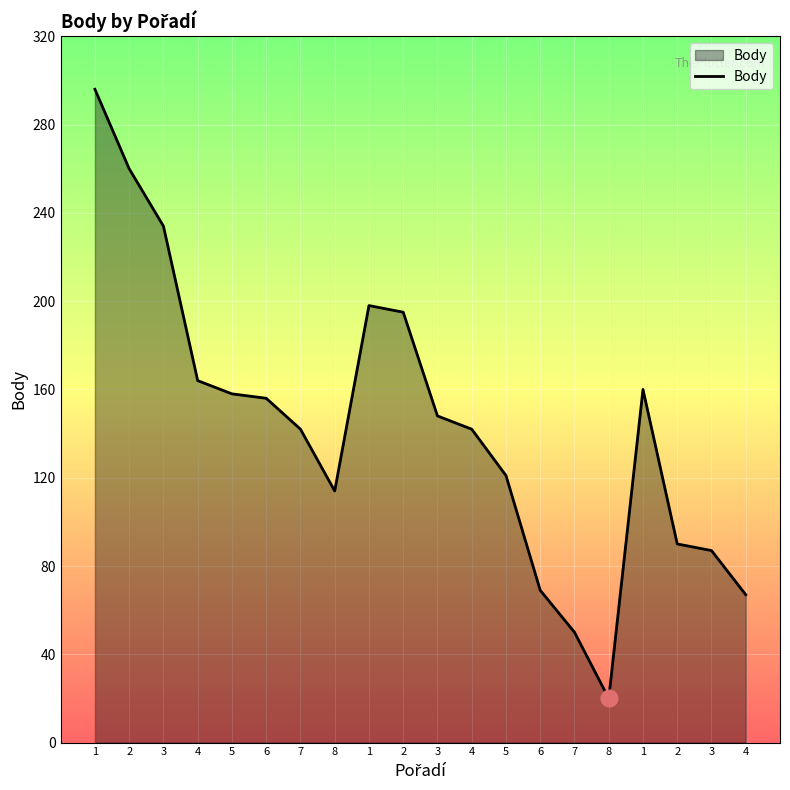

Count the number of categories in the chart.

20